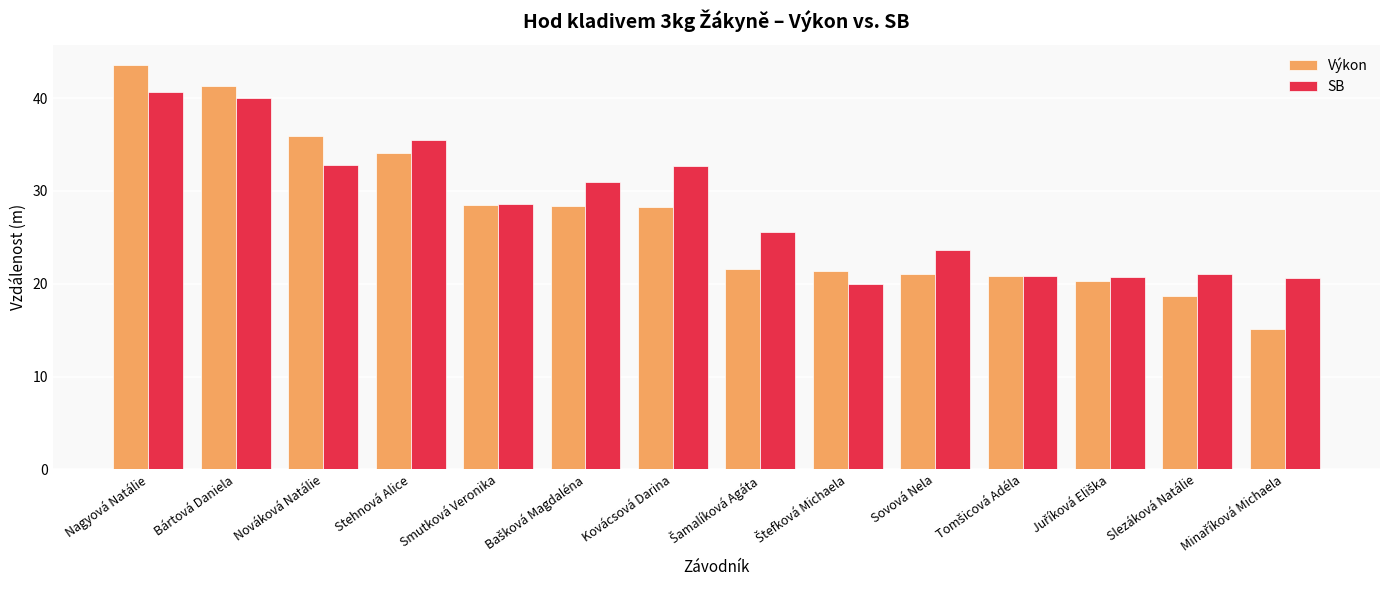

What is the label of the 5th bar from the left?

Smutková Veronika